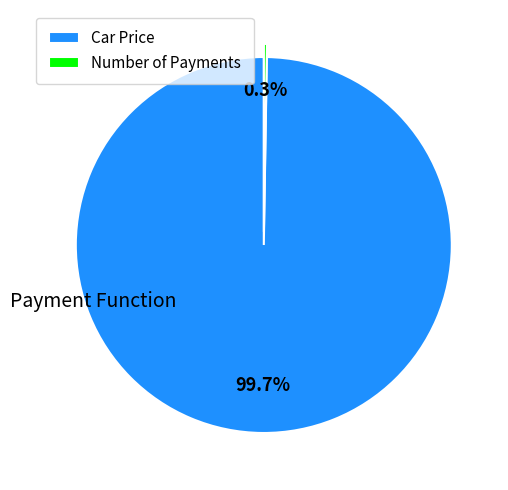

Does Car Price represent more than half of the total?

Yes